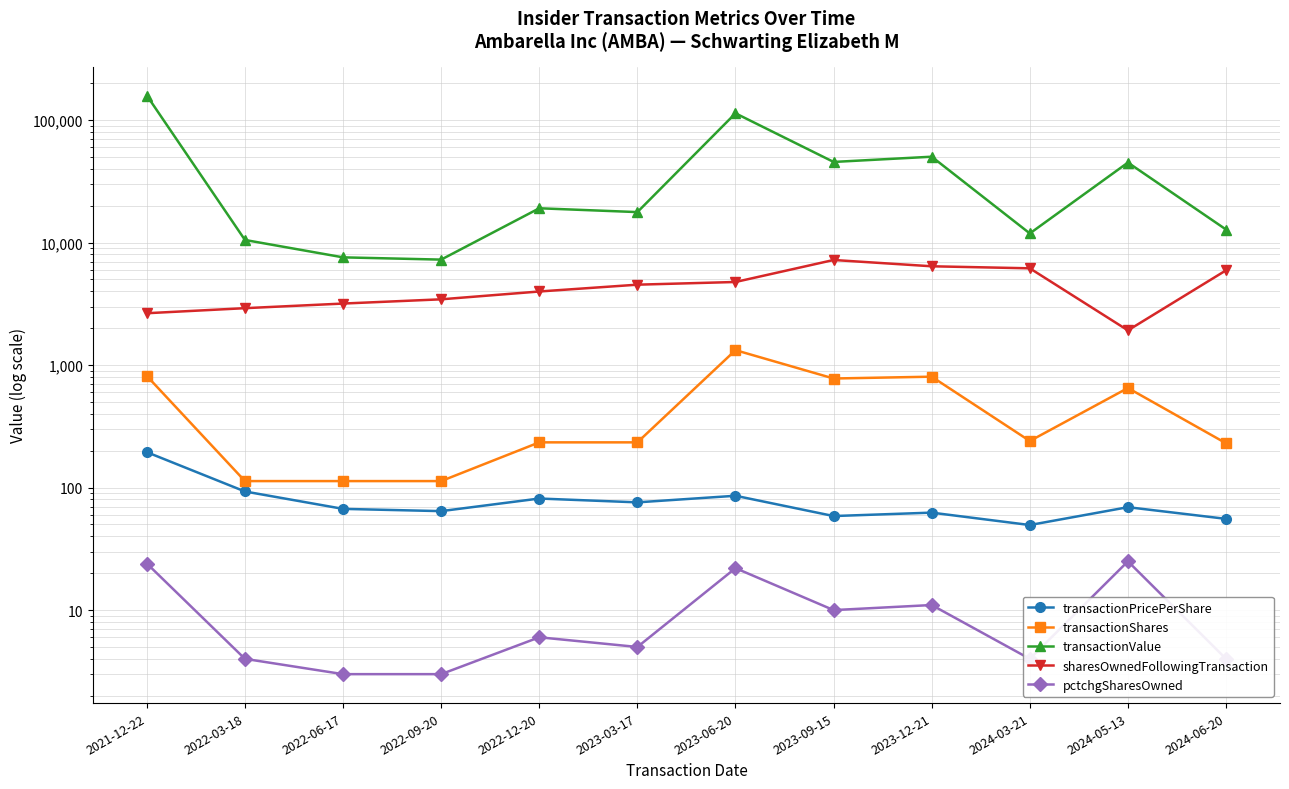

Reading left to right, list all the values displayed in this chart.

transactionPricePerShare: 2021-12-22=194.6	2022-03-18=93.0	2022-06-17=67.0	2022-09-20=64.2	2022-12-20=81.4	2023-03-17=75.8	2023-06-20=85.8	2023-09-15=58.6	2023-12-21=62.5	2024-03-21=49.5	2024-05-13=69.2	2024-06-20=55.6
transactionShares: 2021-12-22=815.0	2022-03-18=113.0	2022-06-17=113.0	2022-09-20=113.0	2022-12-20=234.0	2023-03-17=234.0	2023-06-20=1324.0	2023-09-15=777.0	2023-12-21=804.0	2024-03-21=240.0	2024-05-13=650.0	2024-06-20=230.0
transactionValue: 2021-12-22=158599.0	2022-03-18=10503.0	2022-06-17=7574.0	2022-09-20=7259.0	2022-12-20=19052.0	2023-03-17=17730.0	2023-06-20=113544.0	2023-09-15=45509.0	2023-12-21=50218.0	2024-03-21=11873.0	2024-05-13=44980.0	2024-06-20=12779.0
sharesOwnedFollowingTransaction: 2021-12-22=2650.0	2022-03-18=2914.0	2022-06-17=3178.0	2022-09-20=3442.0	2022-12-20=3987.0	2023-03-17=4532.0	2023-06-20=4767.0	2023-09-15=7208.0	2023-12-21=6404.0	2024-03-21=6164.0	2024-05-13=1920.0	2024-06-20=5934.0
pctchgSharesOwned: 2021-12-22=24.0	2022-03-18=4.0	2022-06-17=3.0	2022-09-20=3.0	2022-12-20=6.0	2023-03-17=5.0	2023-06-20=22.0	2023-09-15=10.0	2023-12-21=11.0	2024-03-21=4.0	2024-05-13=25.0	2024-06-20=4.0